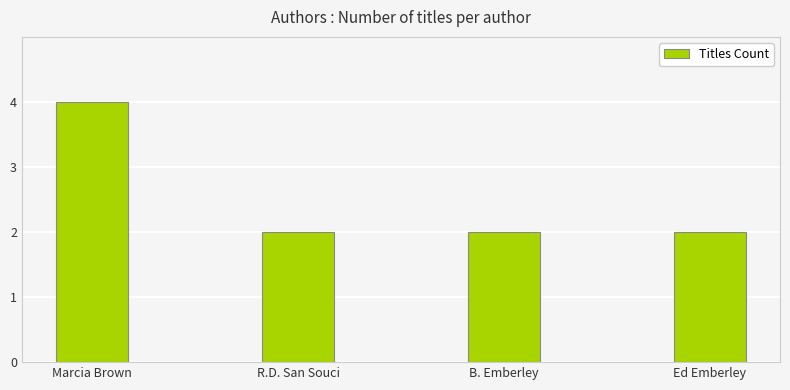

What is the difference between the maximum and minimum values?

2